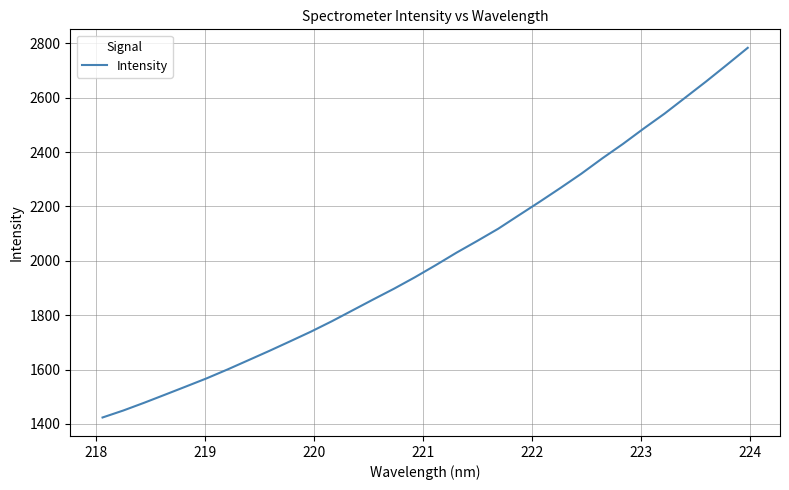

What is the sum of all values?

64379.0